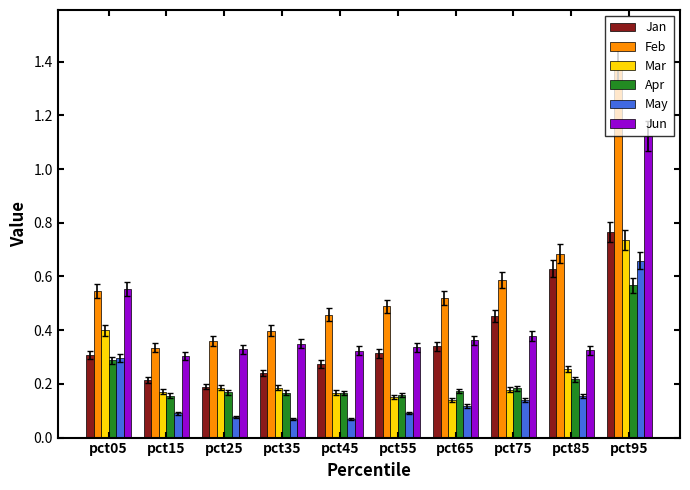

How many Feb values are between 0 and 1?

9